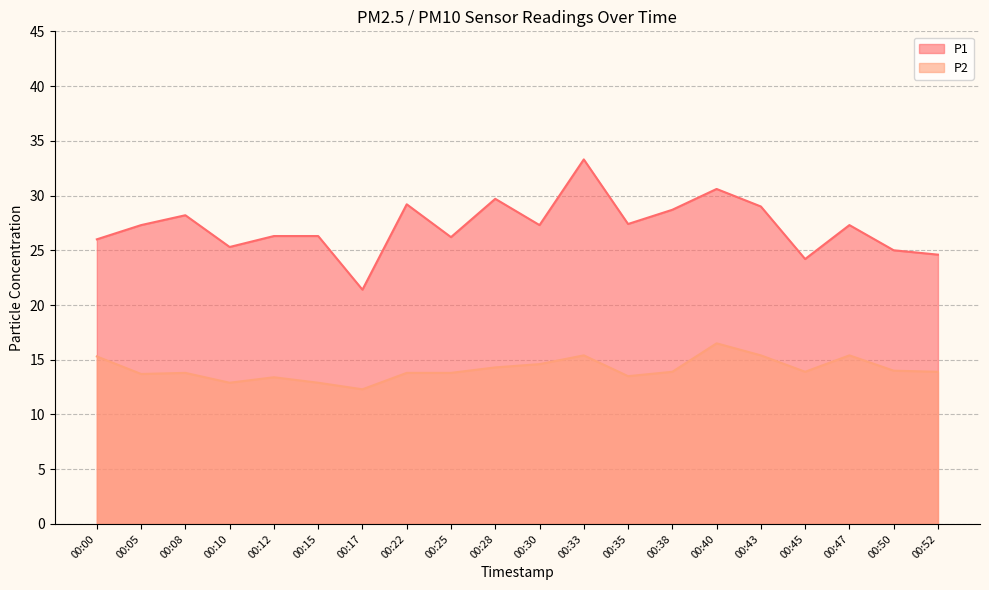

Is it true that P2 equals 16.5 at 00:40?

True